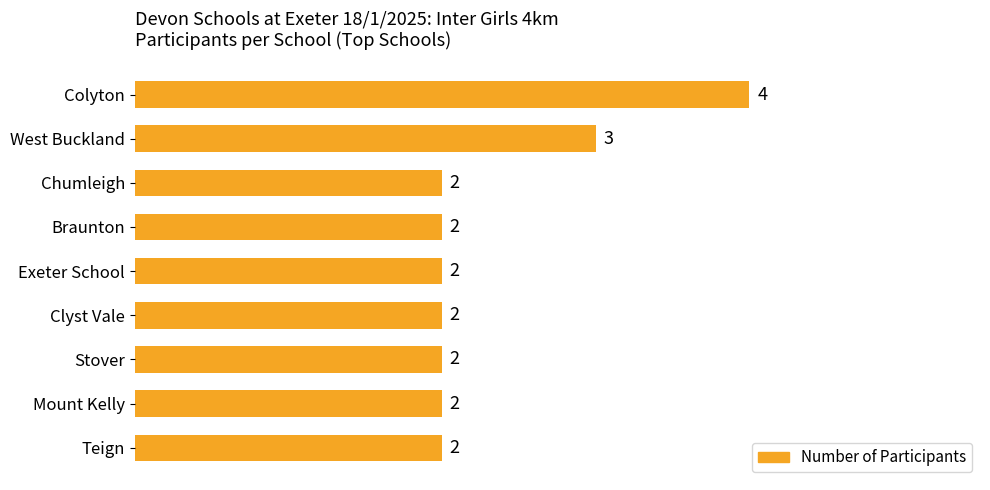

Count the number of values greater than 2.

2